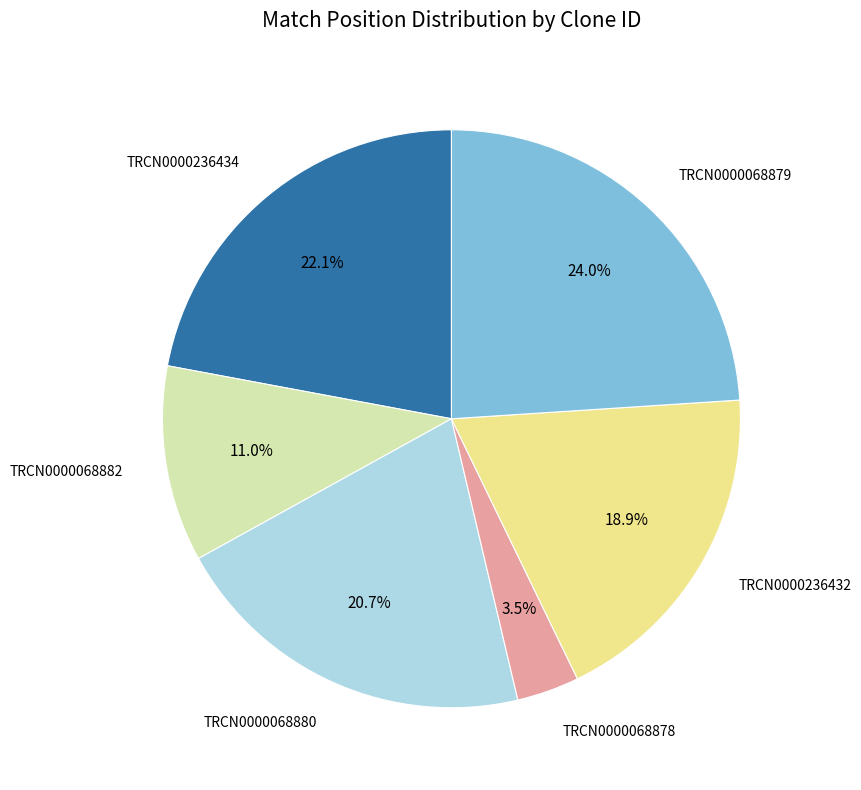

Is there any slice that represents more than half of the pie?

No